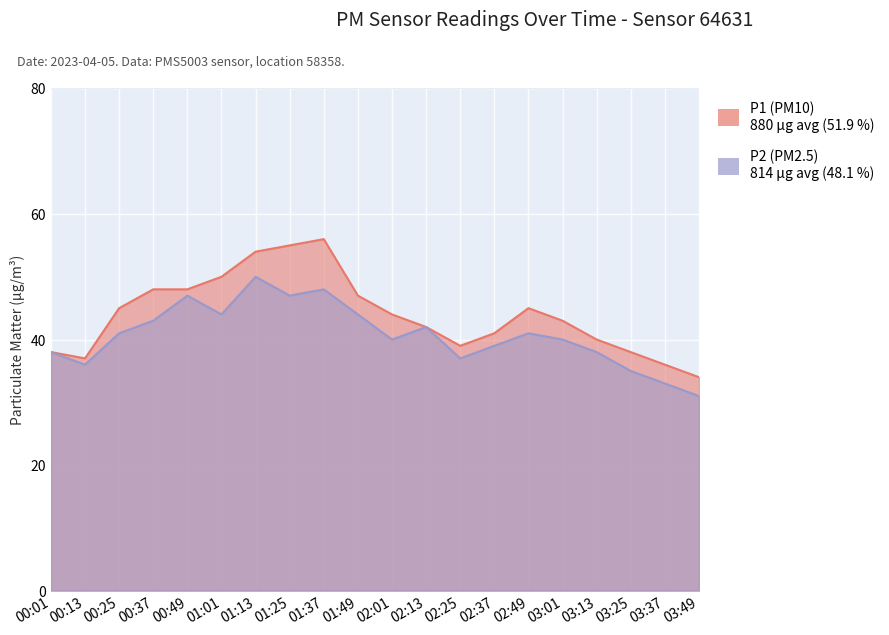

What are all the series names shown in the legend?

P1, P2